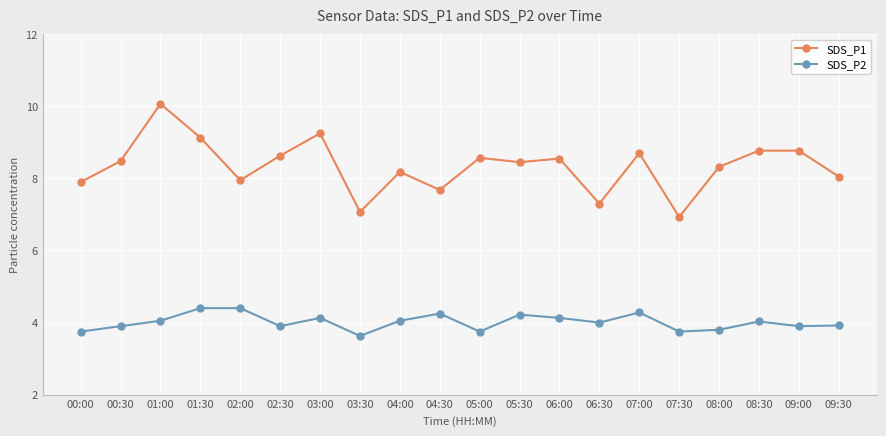

How many values in the SDS_P1 series are below 8?

6